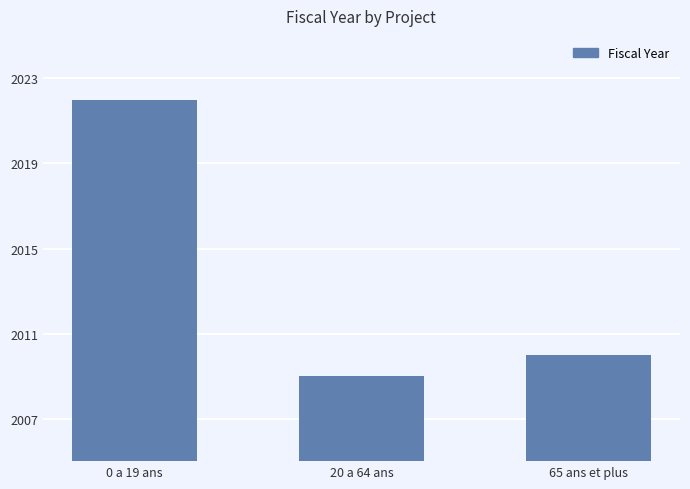

What is the difference between the second highest and minimum values?

1